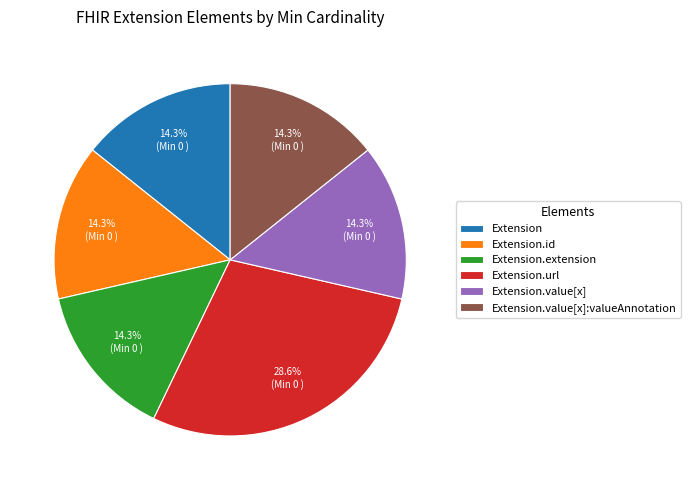

How many segments does this pie chart have?

6